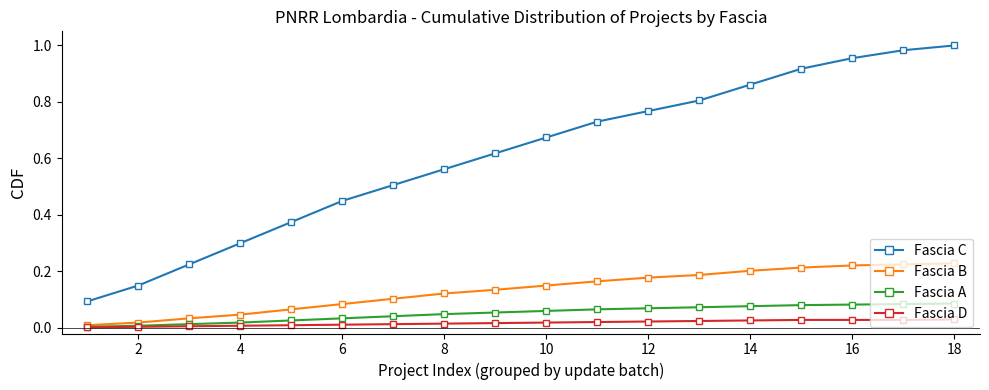

How many distinct data groups are displayed?

4